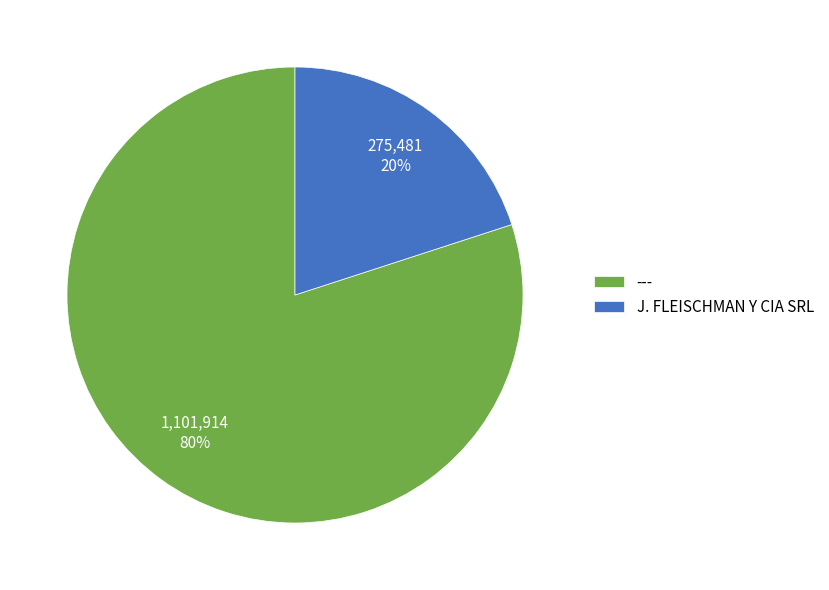

True or false: J. FLEISCHMAN Y CIA SRL accounts for 27% of the total.

False